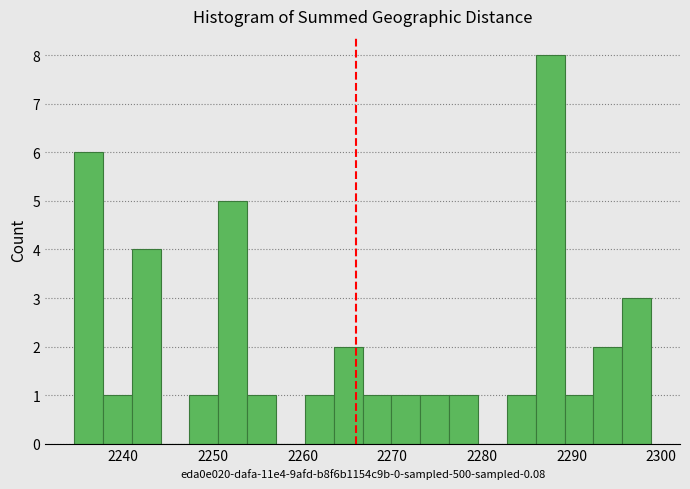

Read against the x-axis, roughly where is the centre of the tallest bar?

2288